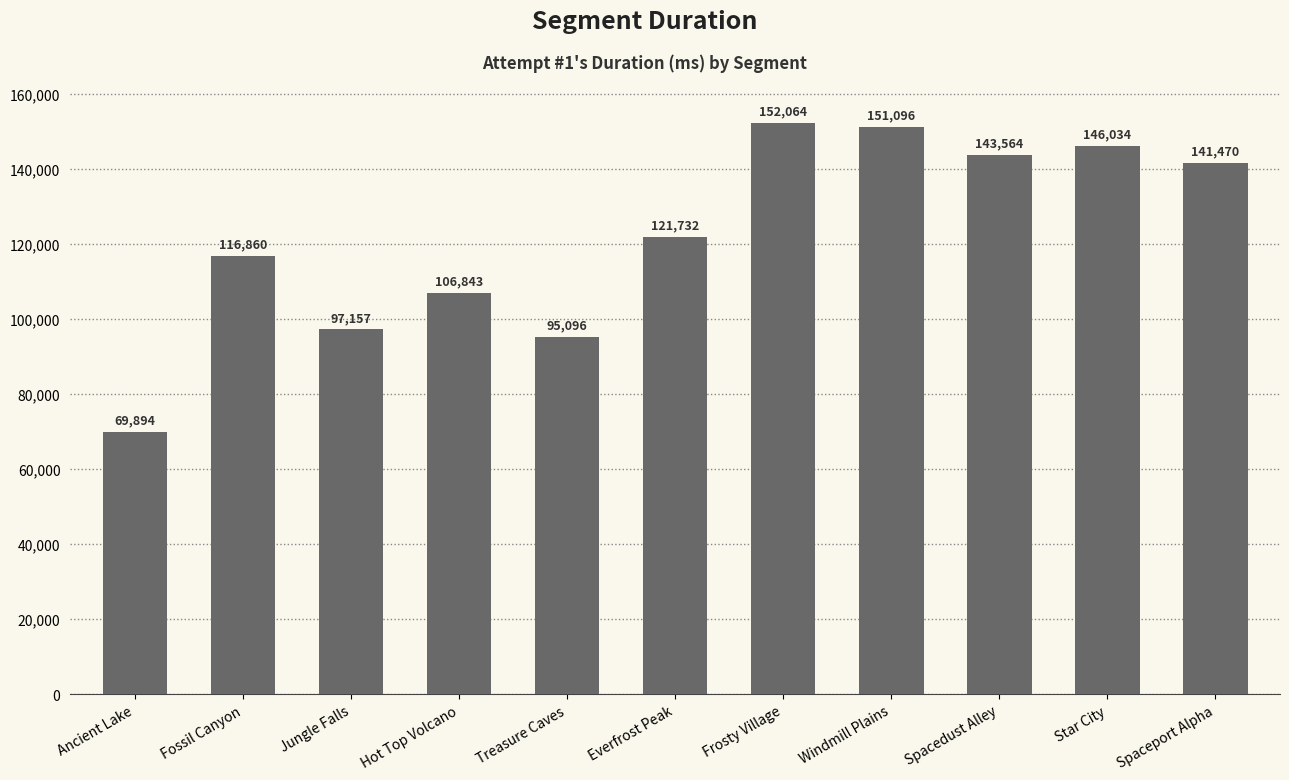

Reading left to right, transcribe all the data shown in this chart.

69894	116860	97157	106843	95096	121732	152064	151096	143564	146034	141470